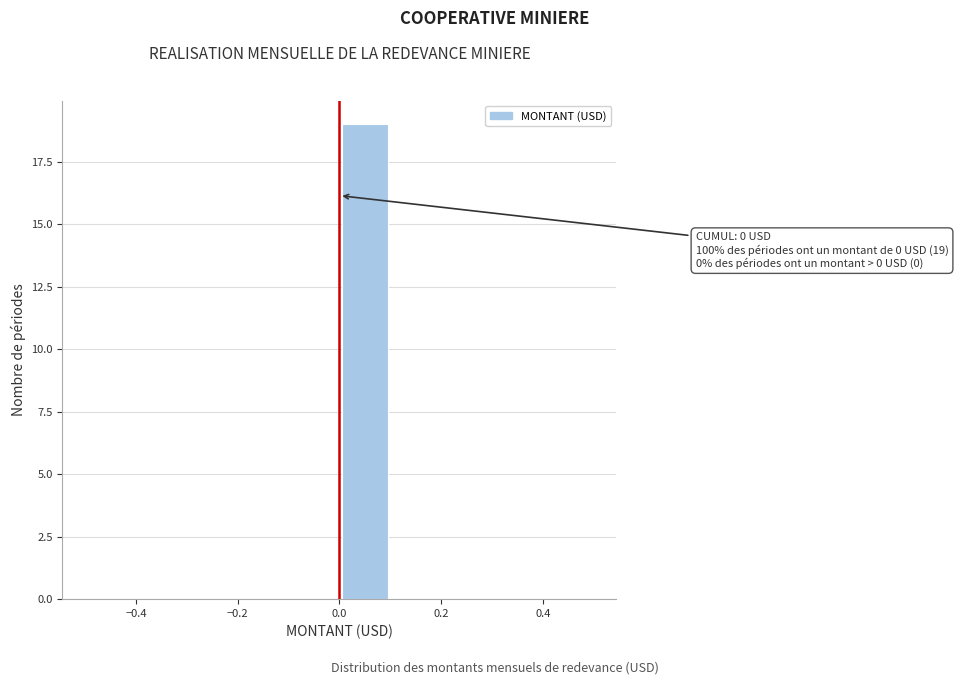

Over which range of the x-axis is the bar tallest?

0.0 to 0.1